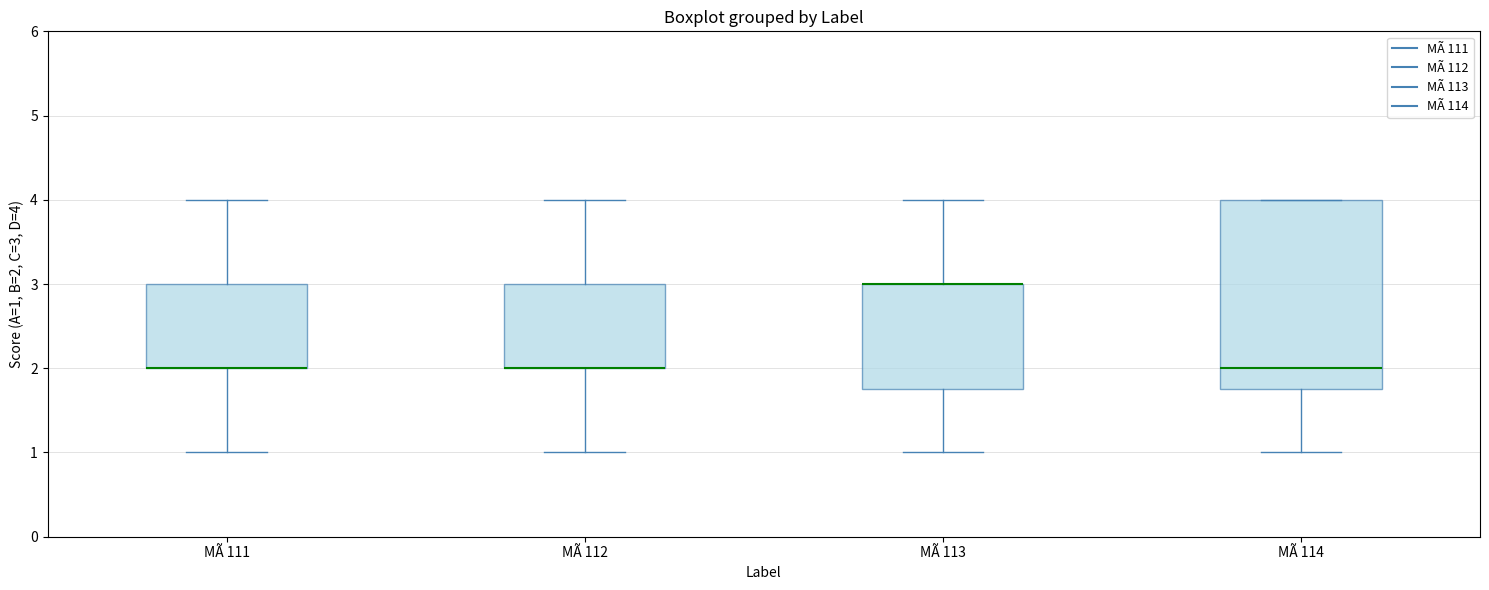

Where does the lower whisker of the box for MÃ 114 end on the y-axis? The values are not printed on the chart, so give them approximately, as read against the axis.

1.0